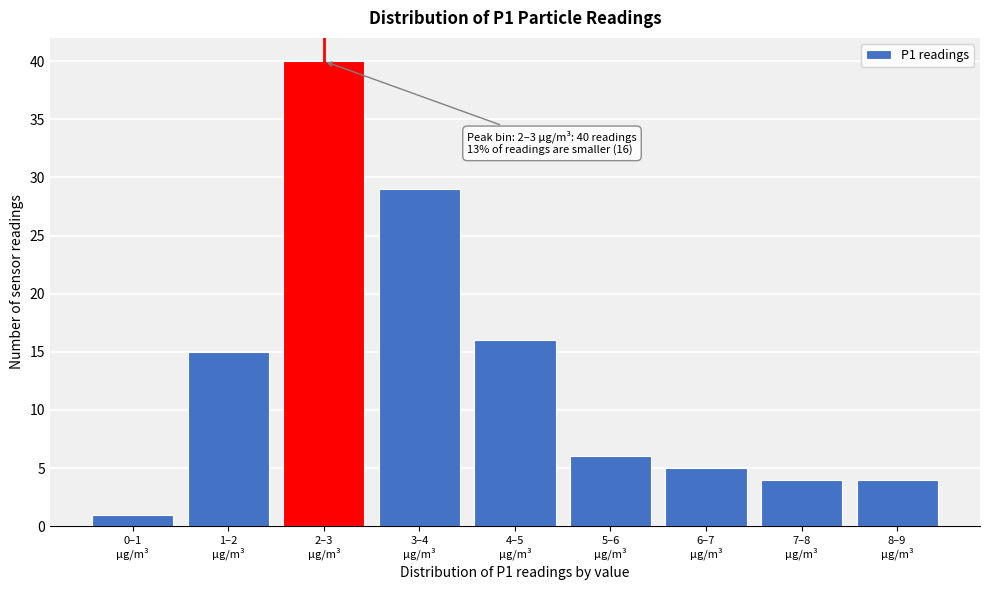

Reading right to left, extract all data points from this chart.

4	4	5	6	16	29	40	15	1